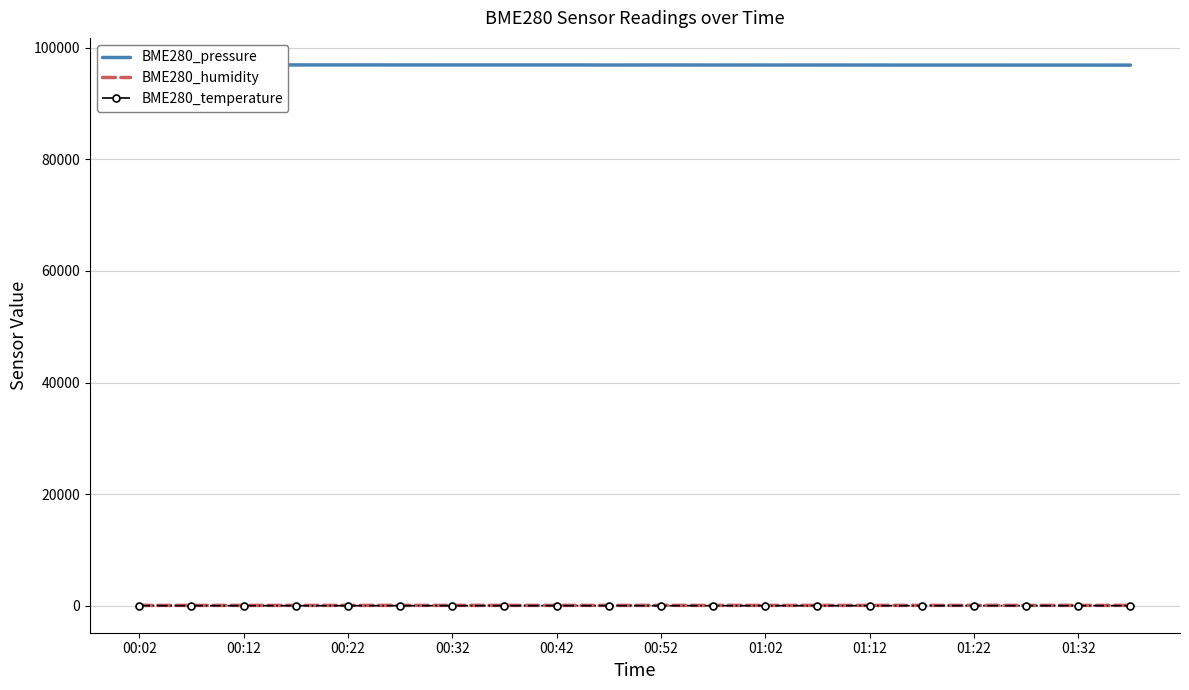

Which label corresponds to the largest value in the chart?

00:12